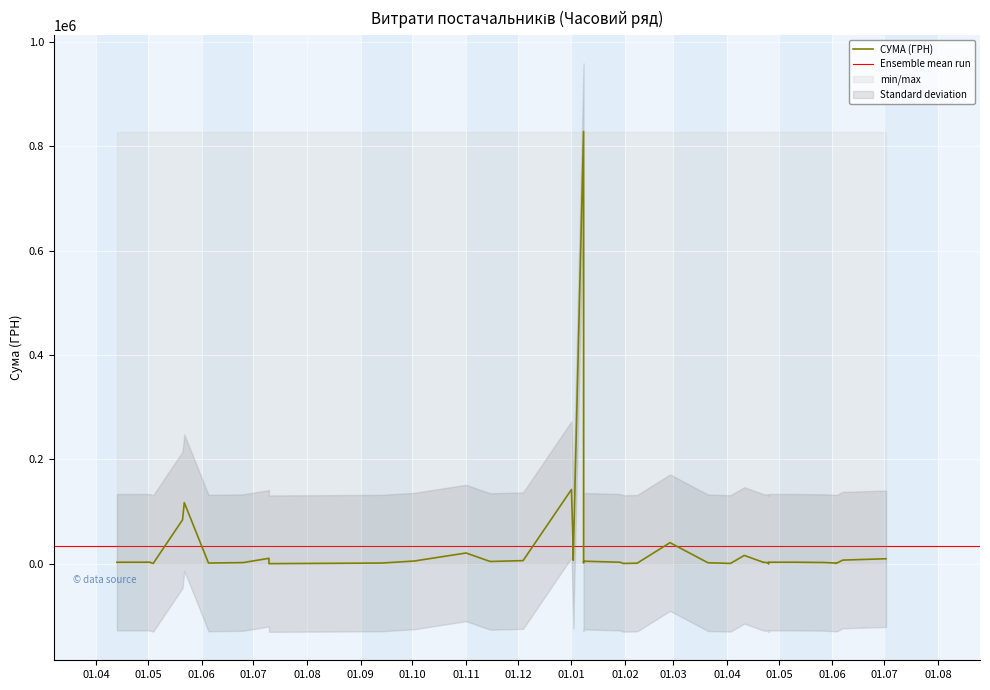

The chart shows a value of 90859.3 at 01.01.2019. True or false?

False